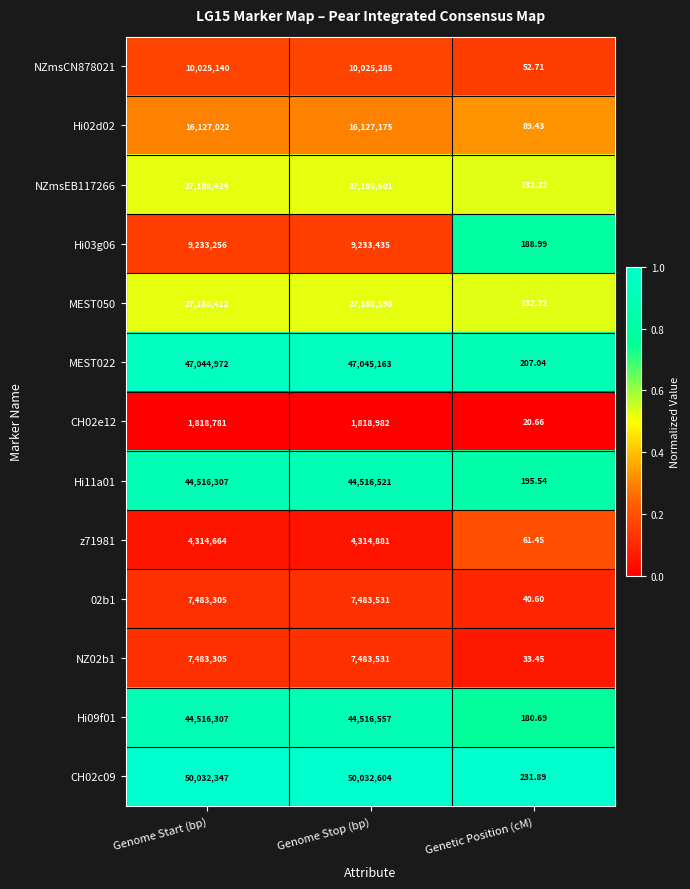

List the labels in order of CH02c09 value, largest first.

Genome Stop (bp), Genome Start (bp), Genetic Position (cM)